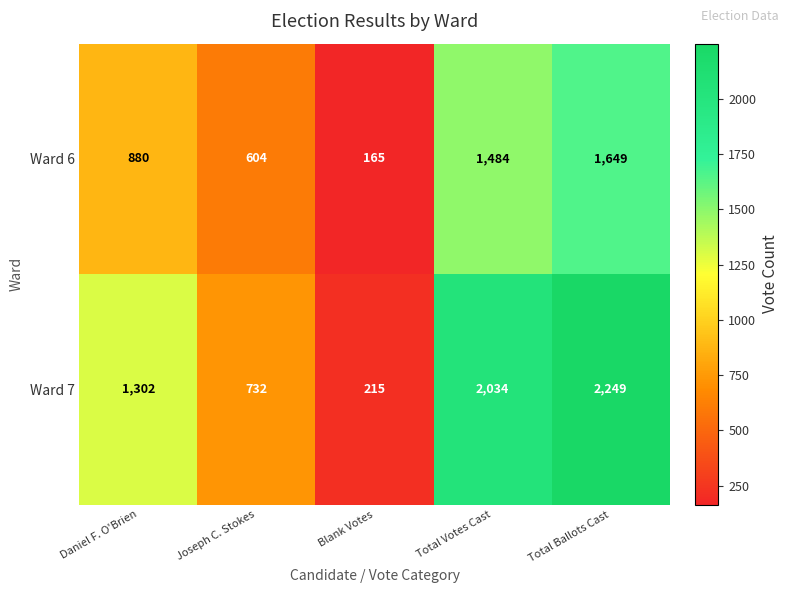

Between Daniel F. O'Brien and Blank Votes, which series saw the biggest shift?

Ward 7